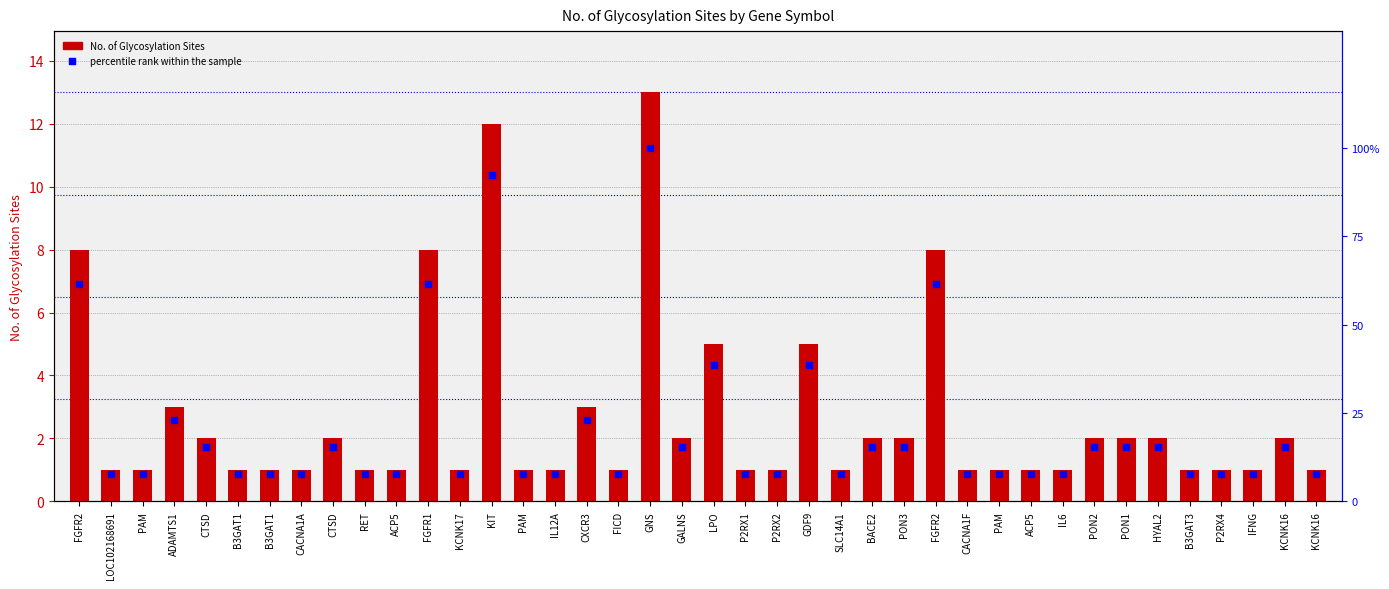

Which series reaches the maximum Y coordinate?

percentile rank within the sample